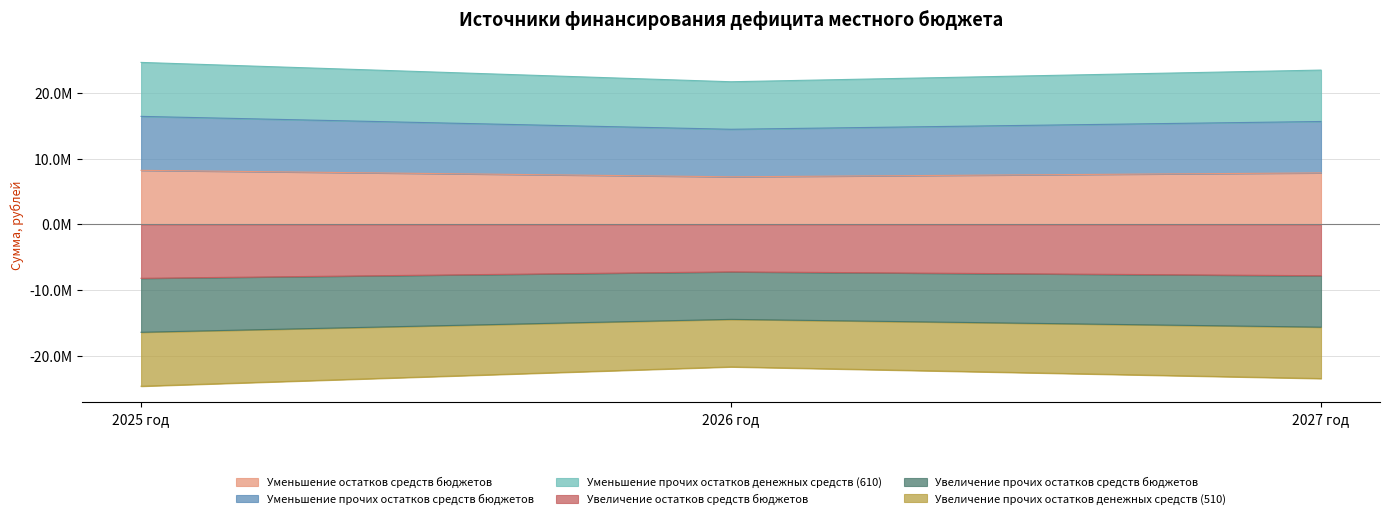

Does the chart have visible grid lines?

Yes